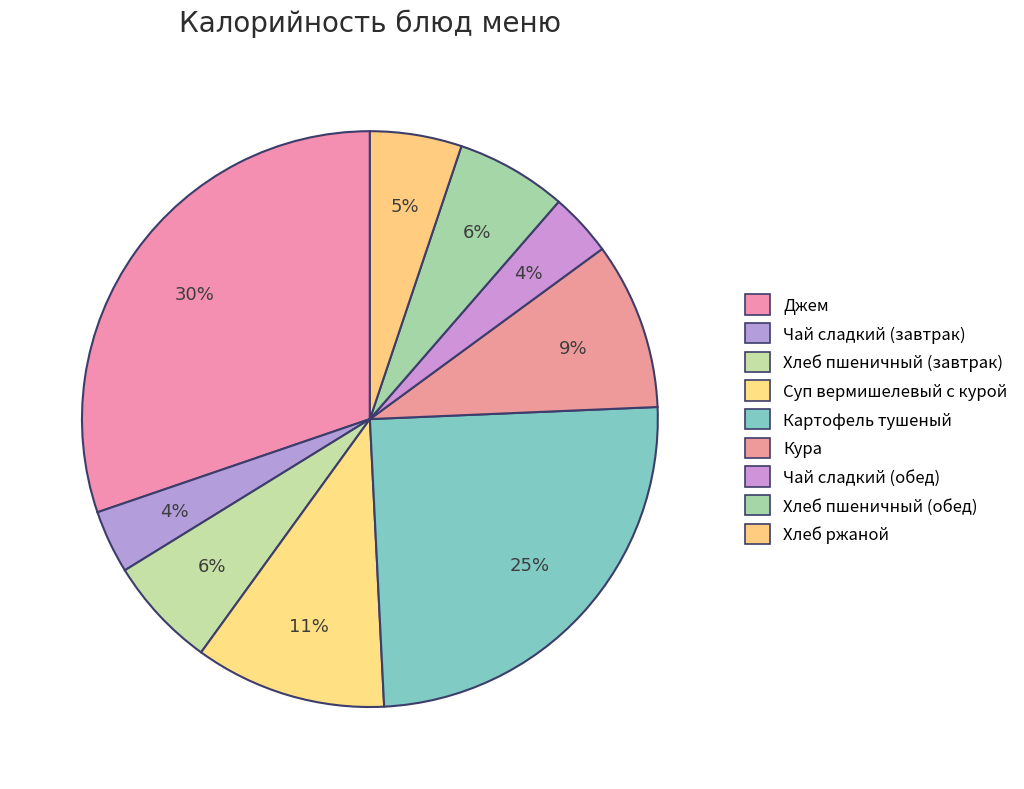

How many segments does this pie chart have?

9